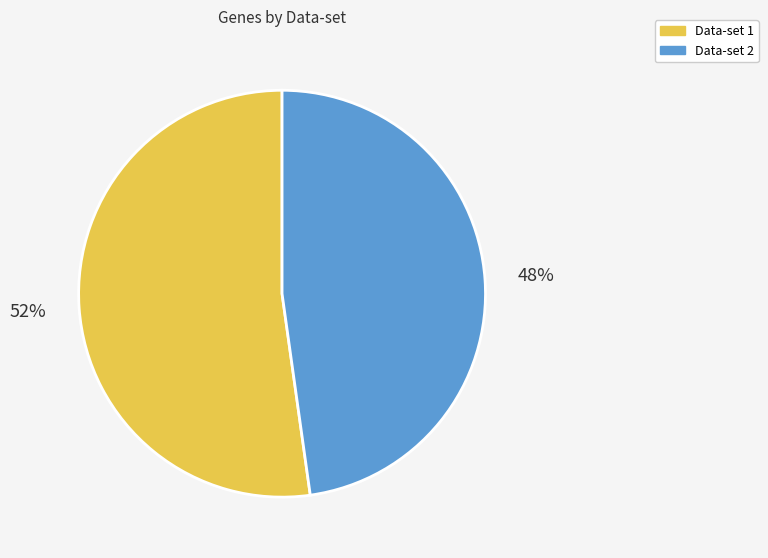

Does any single category account for the majority?

Yes